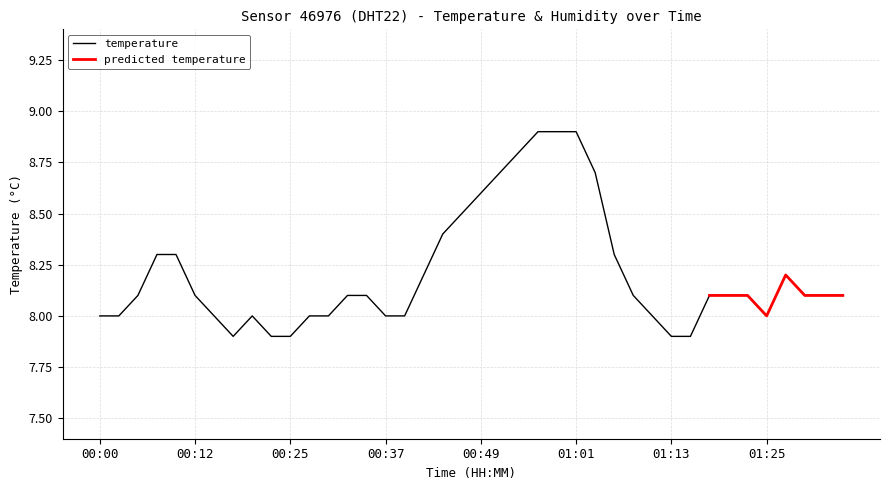

Which category has the highest value across all series?

00:56